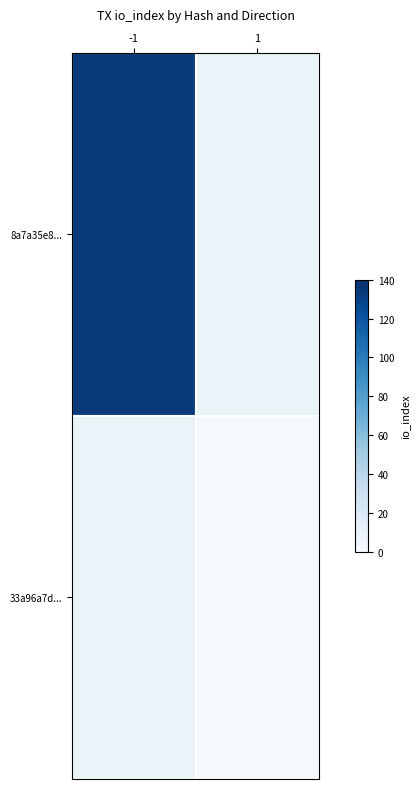

Which series has the widest spread of values?

8a7a35e8...